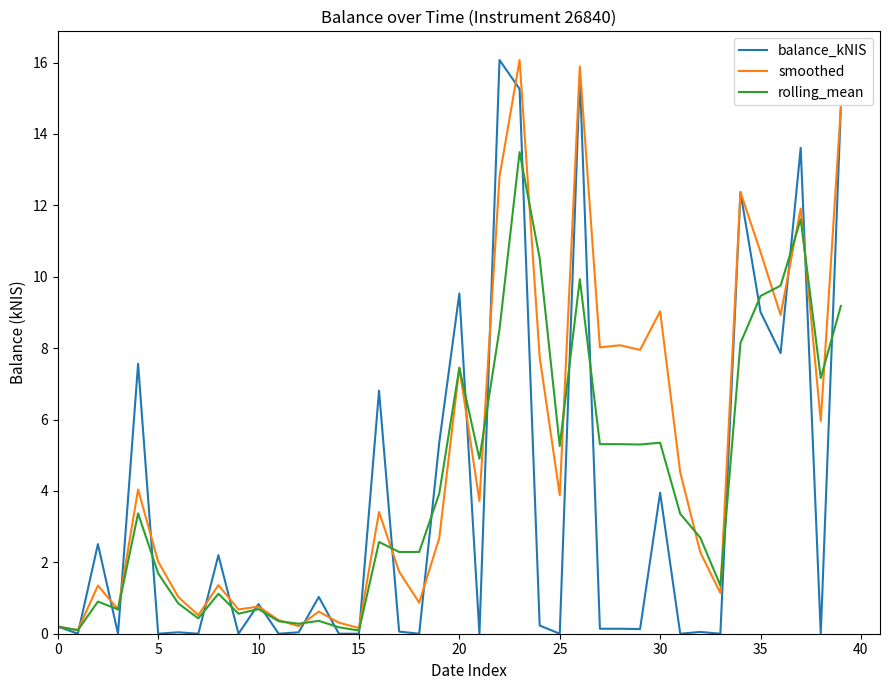

What is the maximum value shown in the chart?

16.1